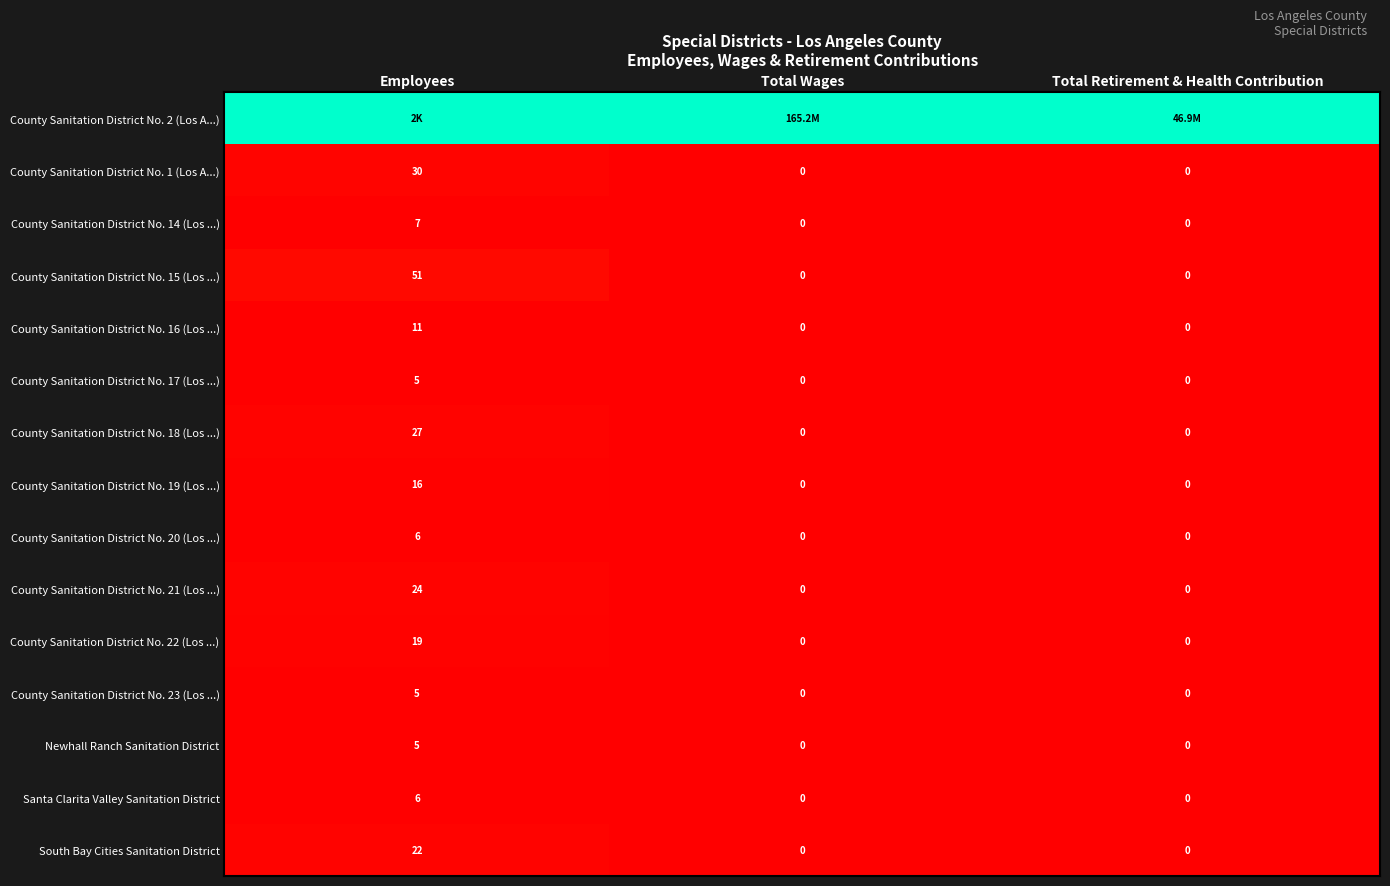

What is the maximum value for County Sanitation District No. 14 (Los ...)?

7